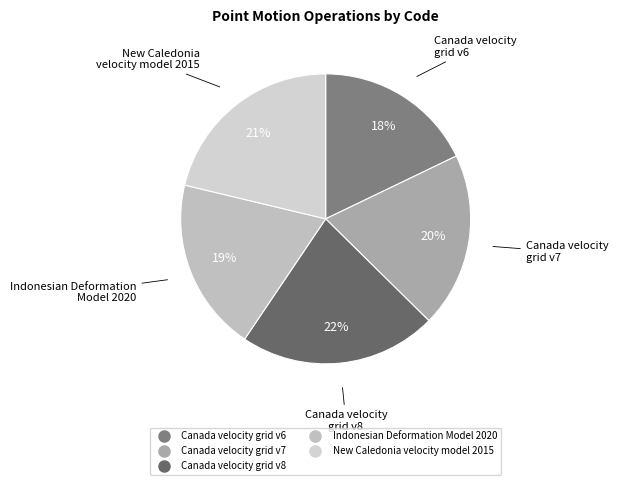

Is it true that Canada velocity grid v6 is 18% of the pie?

True